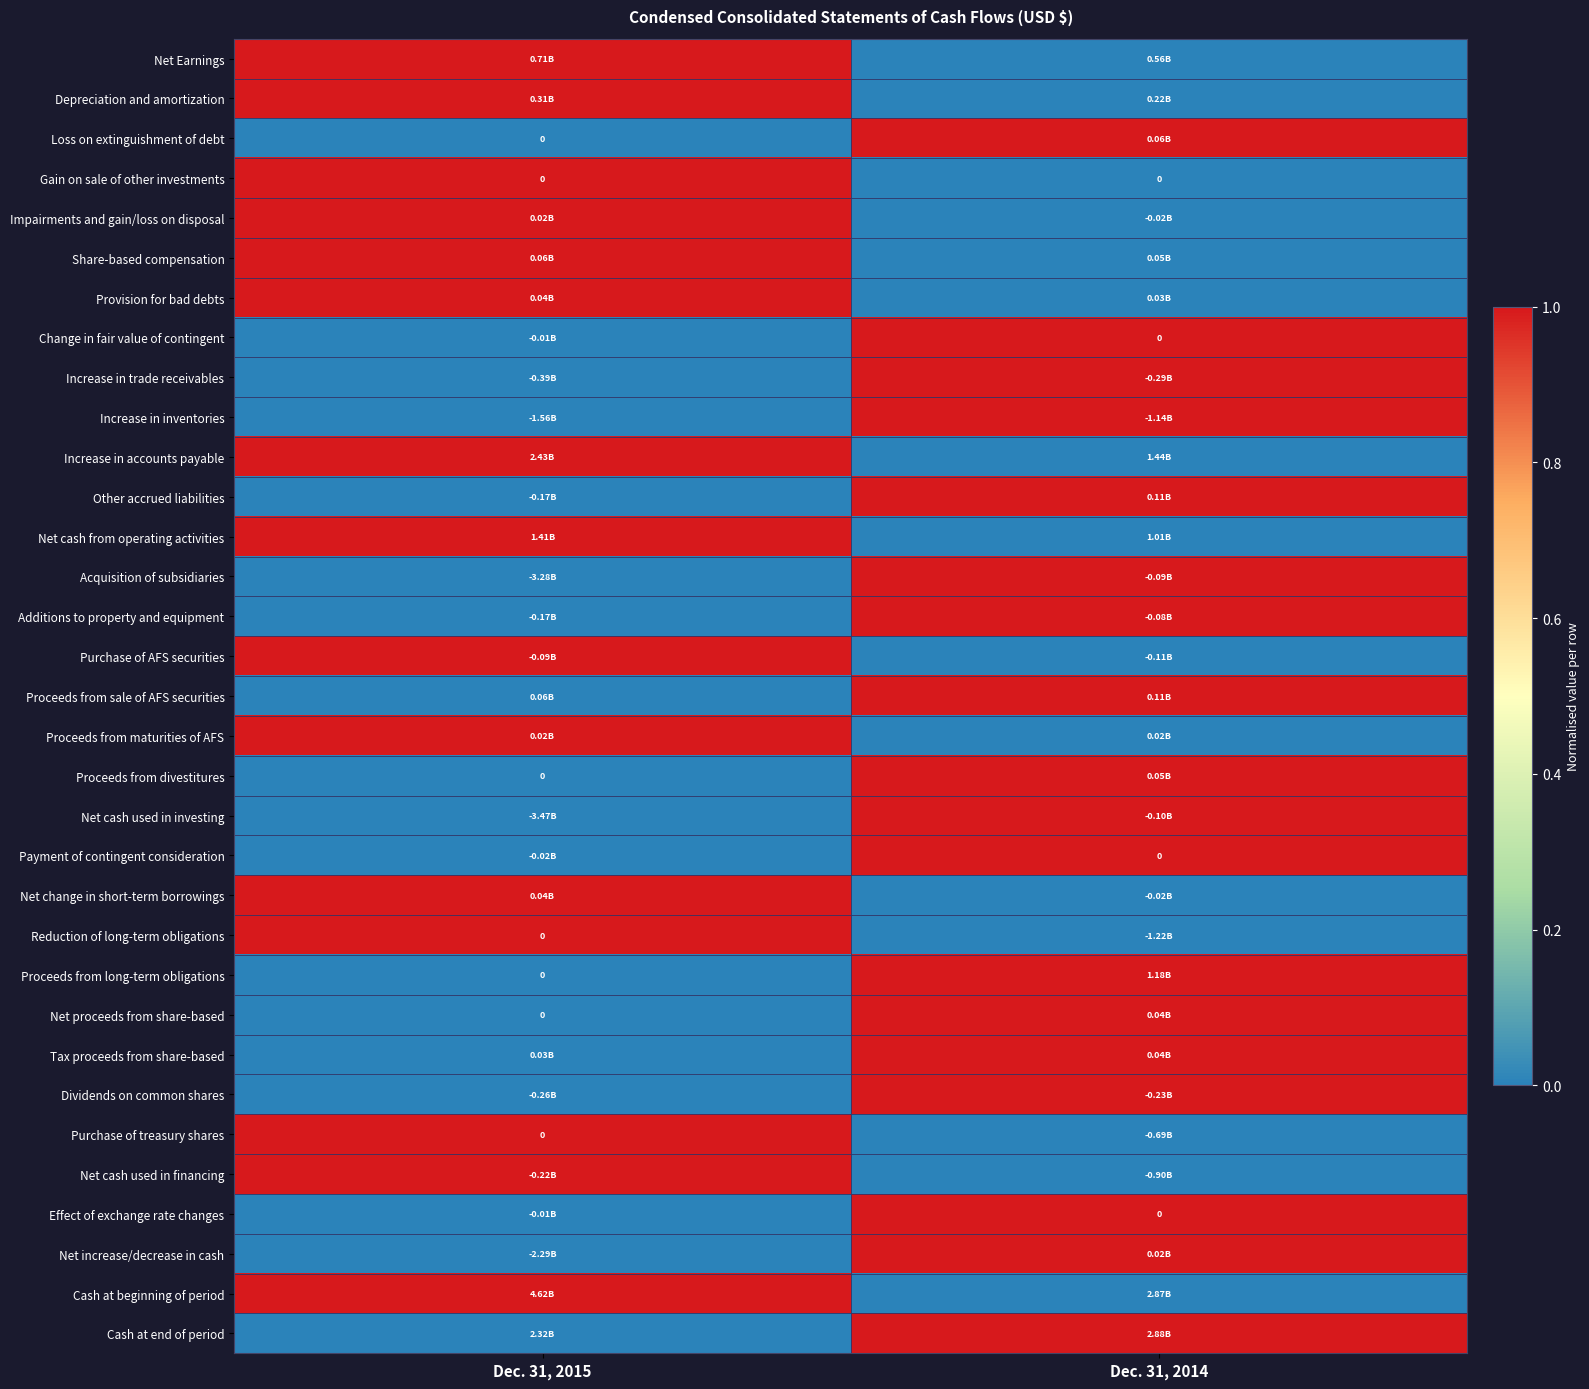

Where is Net proceeds from share-based nearest to the value 0?

Dec. 31, 2015